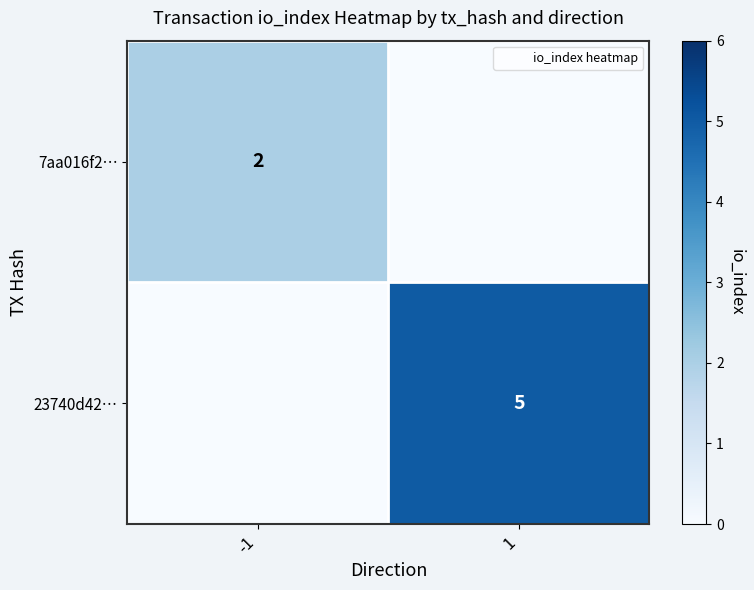

At which label does 7aa016f2… reach its minimum?

1